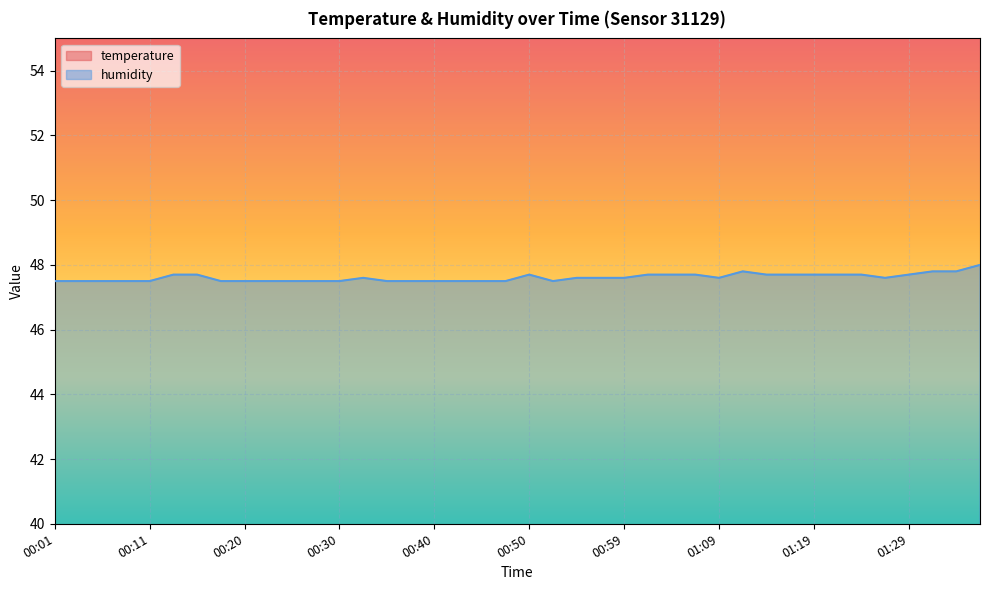

True or false: temperature and humidity cross at least once.

False